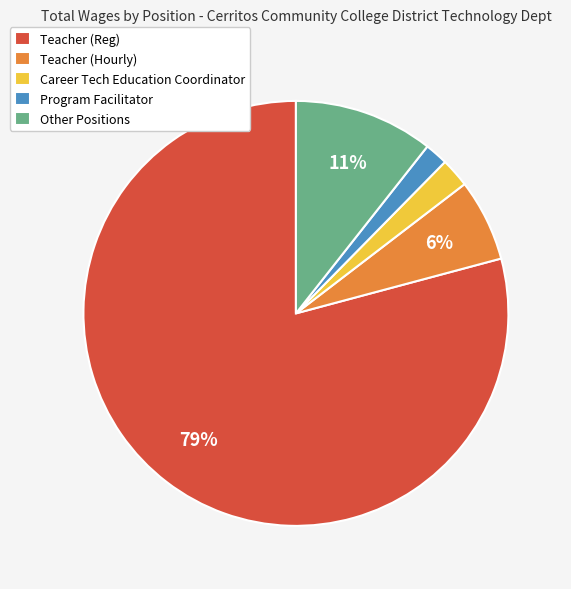

Between Teacher (Reg) and Teacher (Hourly), which is larger?

Teacher (Reg)